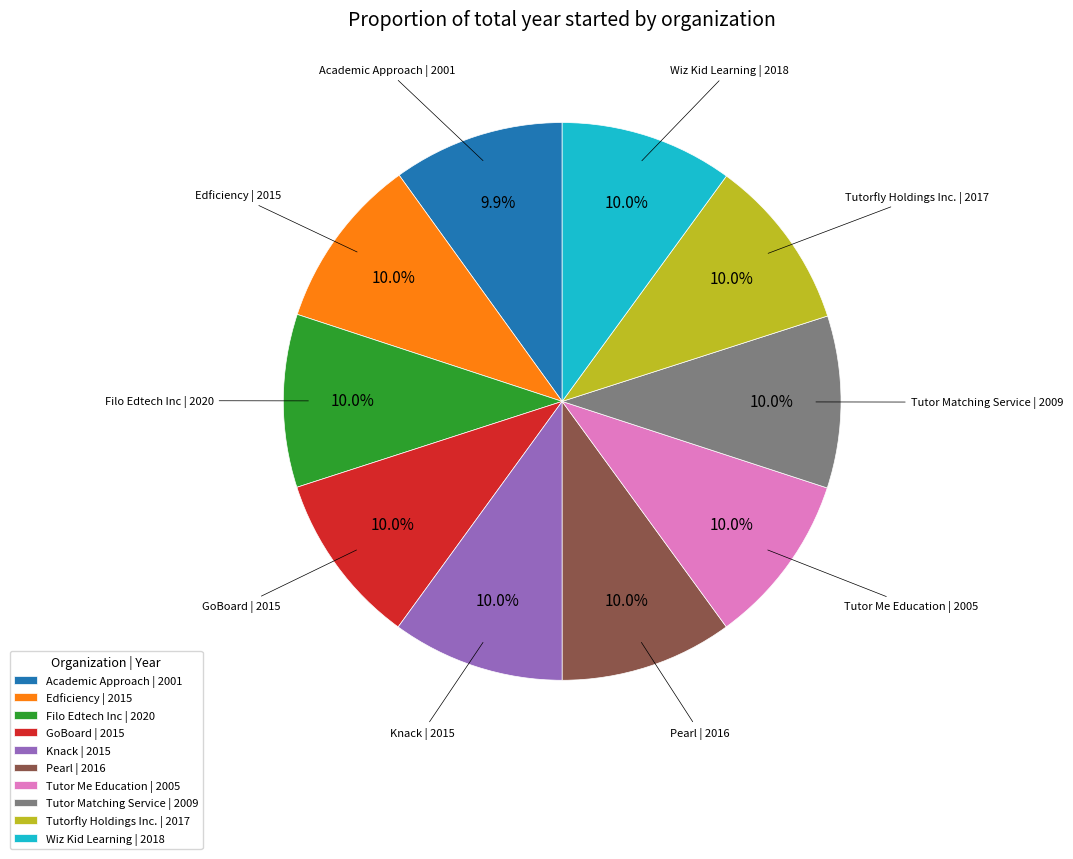

Is Tutorfly Holdings Inc. | 2017 the majority of the pie?

No